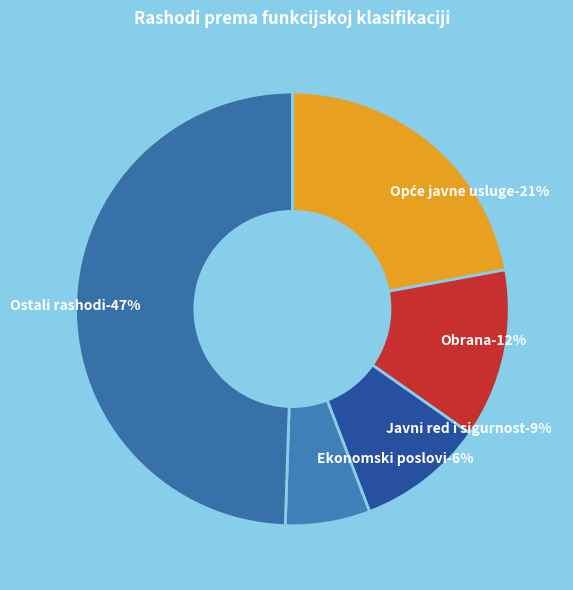

What percentage do Javni red i sigurnost and Ekonomski poslovi together represent?

15.8%